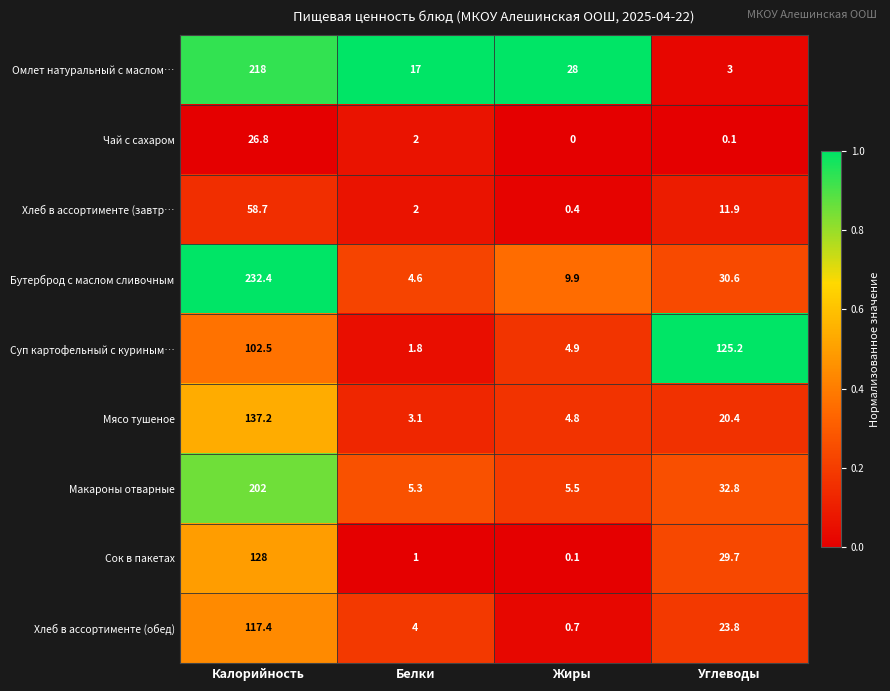

What is the difference between the maximum and minimum values in the Бутерброд с маслом сливочным series?

227.8